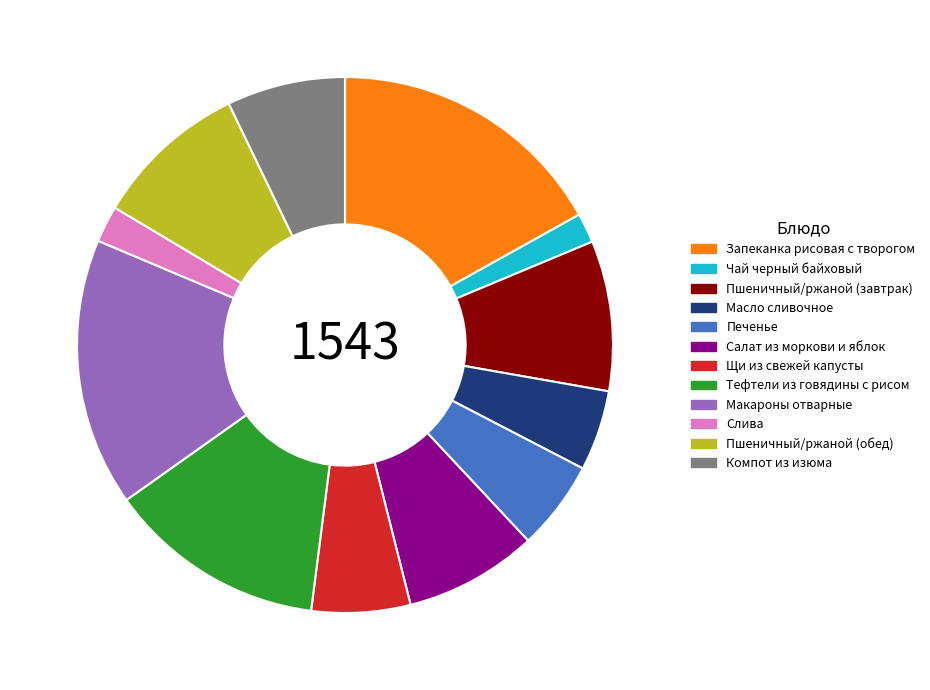

Which category has the biggest portion of the pie?

Запеканка рисовая с творогом